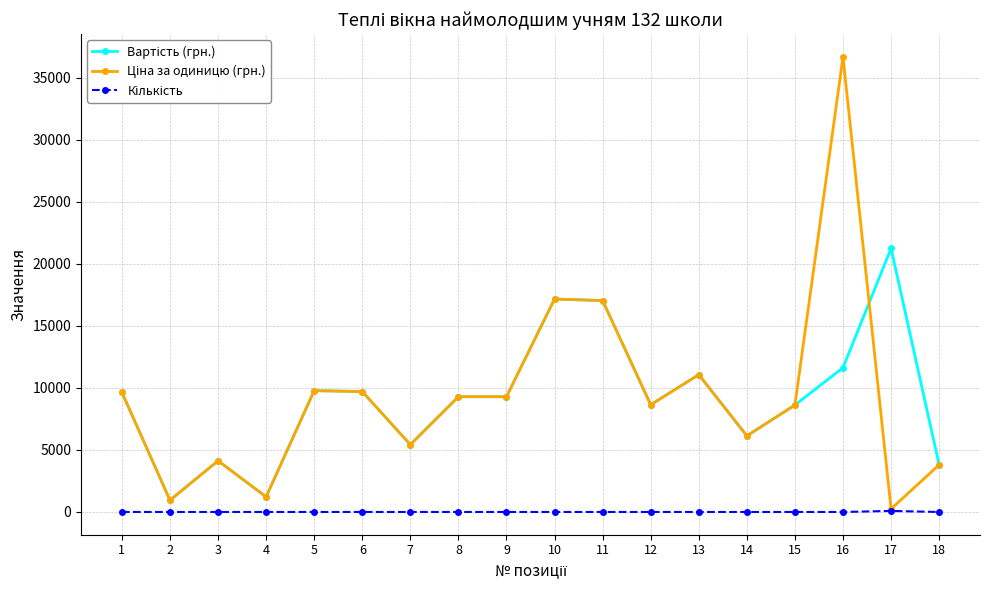

At which category is the sum across all series the highest?

16